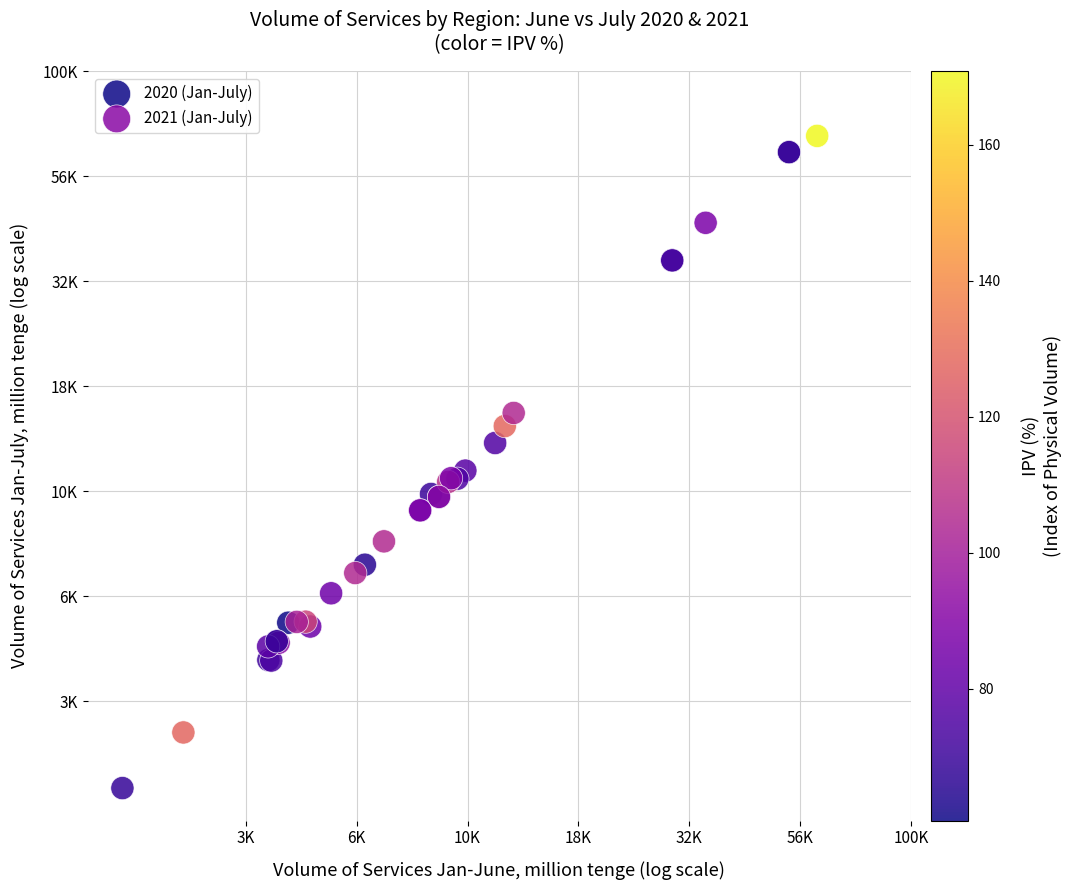

What are all the series names shown in the legend?

2020 (Jan-July), 2021 (Jan-July)